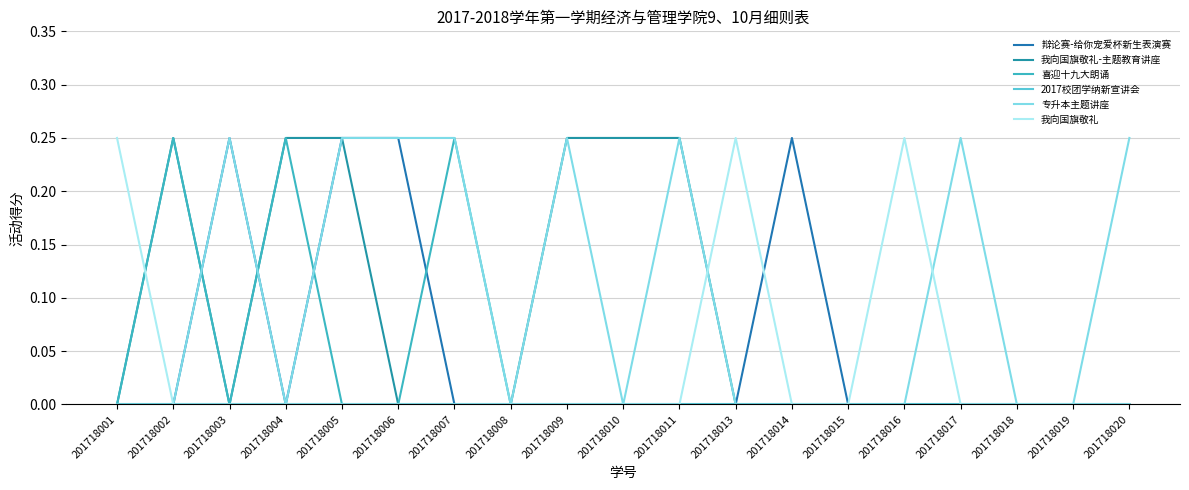

True or false: 喜迎十九大朗诵 has a value of -0.1 at 201718020.

False